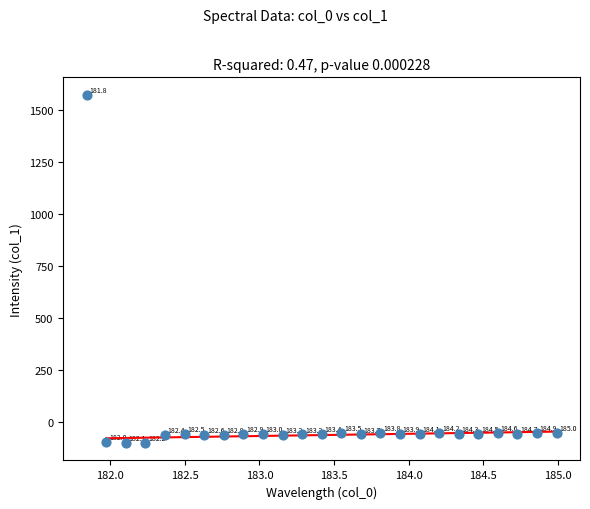

What is the range of Y values (max minus min)?

1672.2